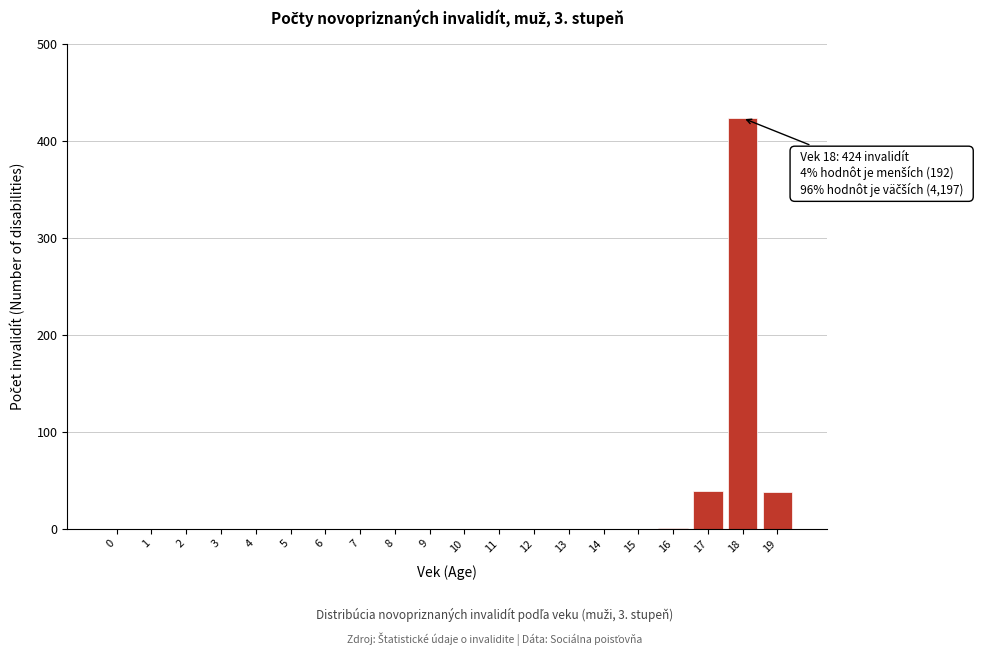

What is the sum of all values?

502